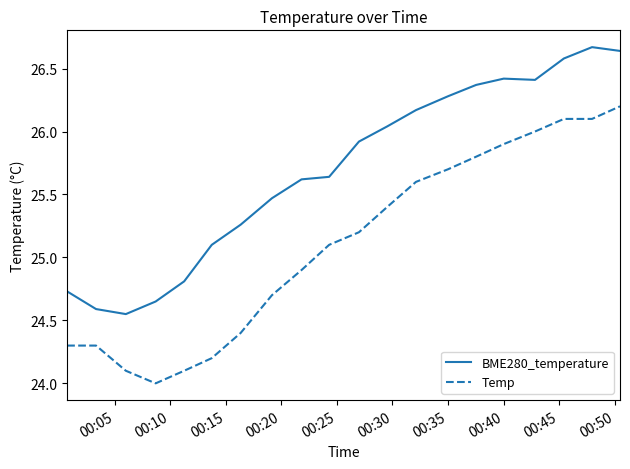

Which series has the widest spread of values?

Temp